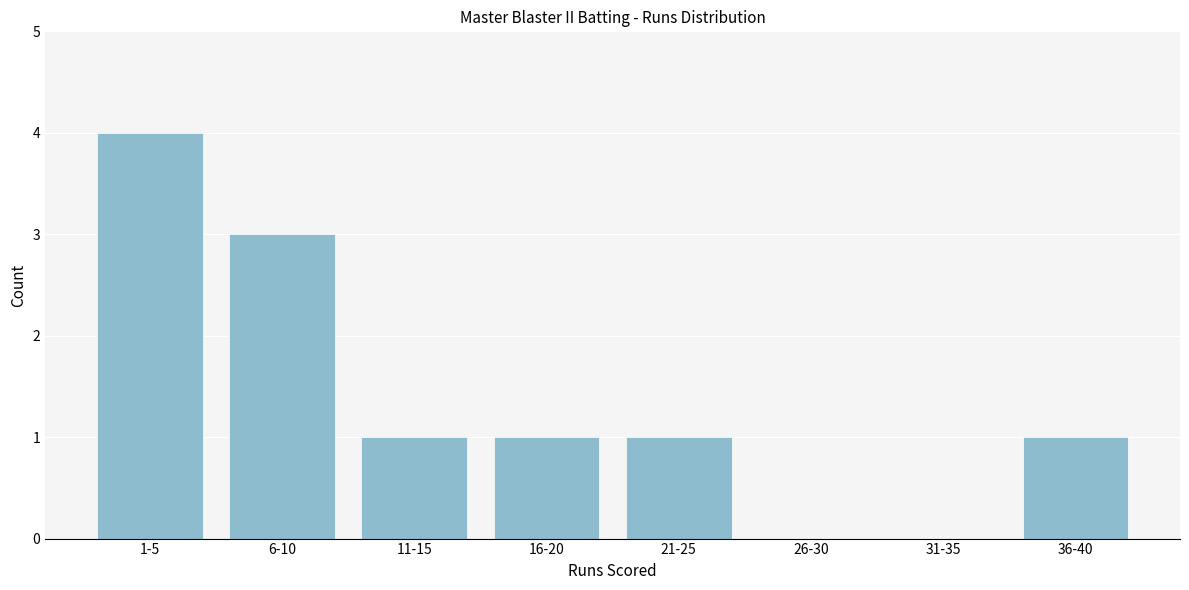

Reading left to right, list all the values displayed in this chart.

1-5=4	6-10=3	11-15=1	16-20=1	21-25=1	26-30=0	31-35=0	36-40=1